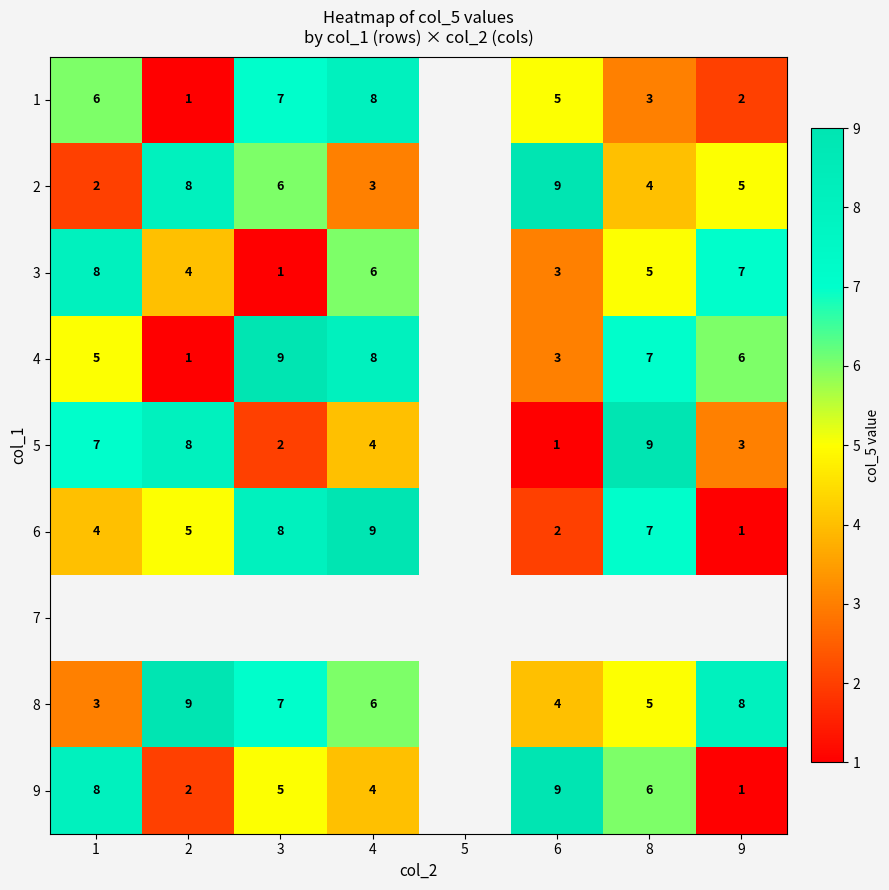

How many categories are shown in the chart?

8